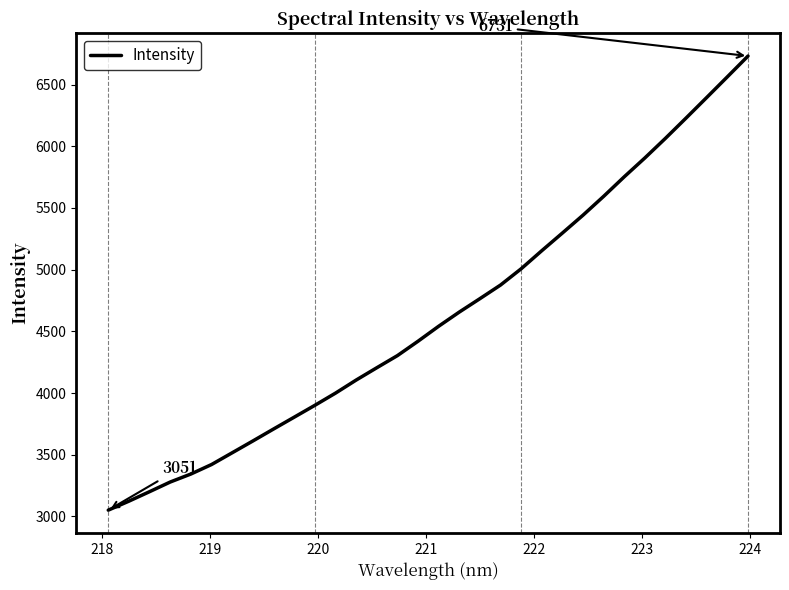

How many lines are shown in the chart?

1